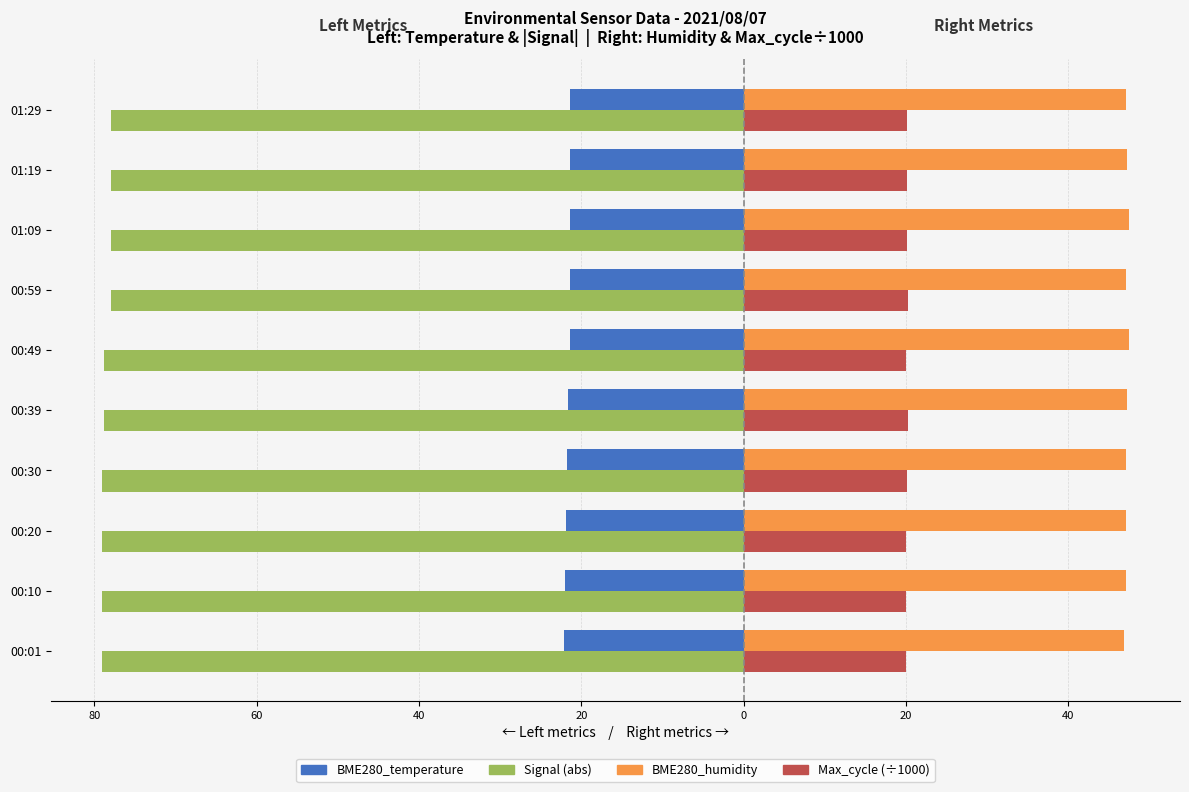

What is the value of the BME280_temperature bar at the 4th from the left?

-21.8